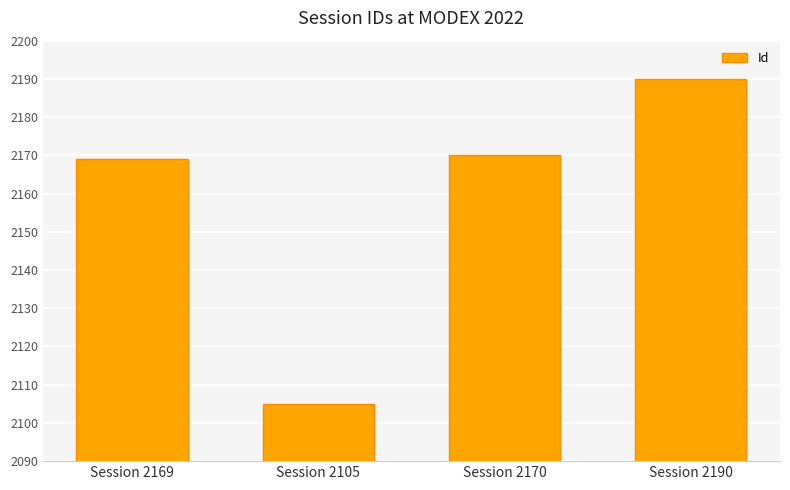

How many bars are there in total?

4